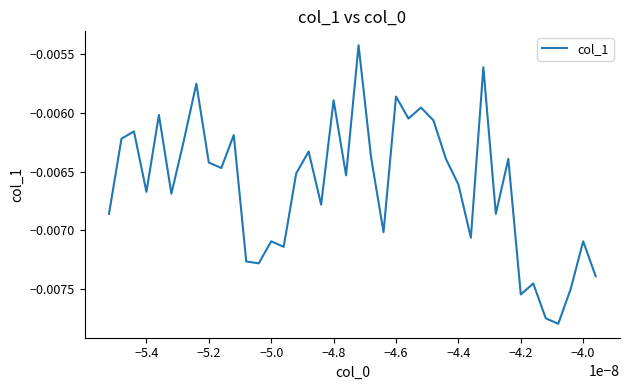

How many points are lower than both their immediate neighbors (excluding endpoints)?

13